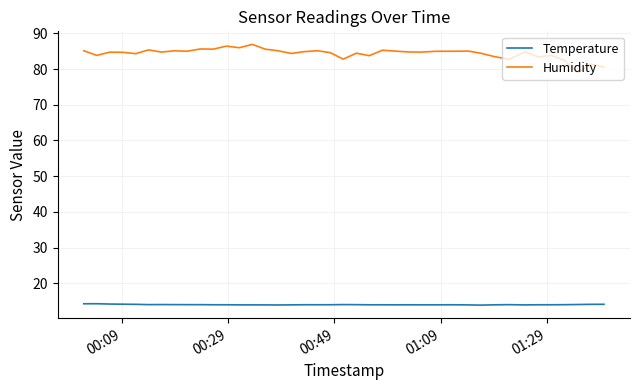

What are all the series names shown in the legend?

Temperature, Humidity